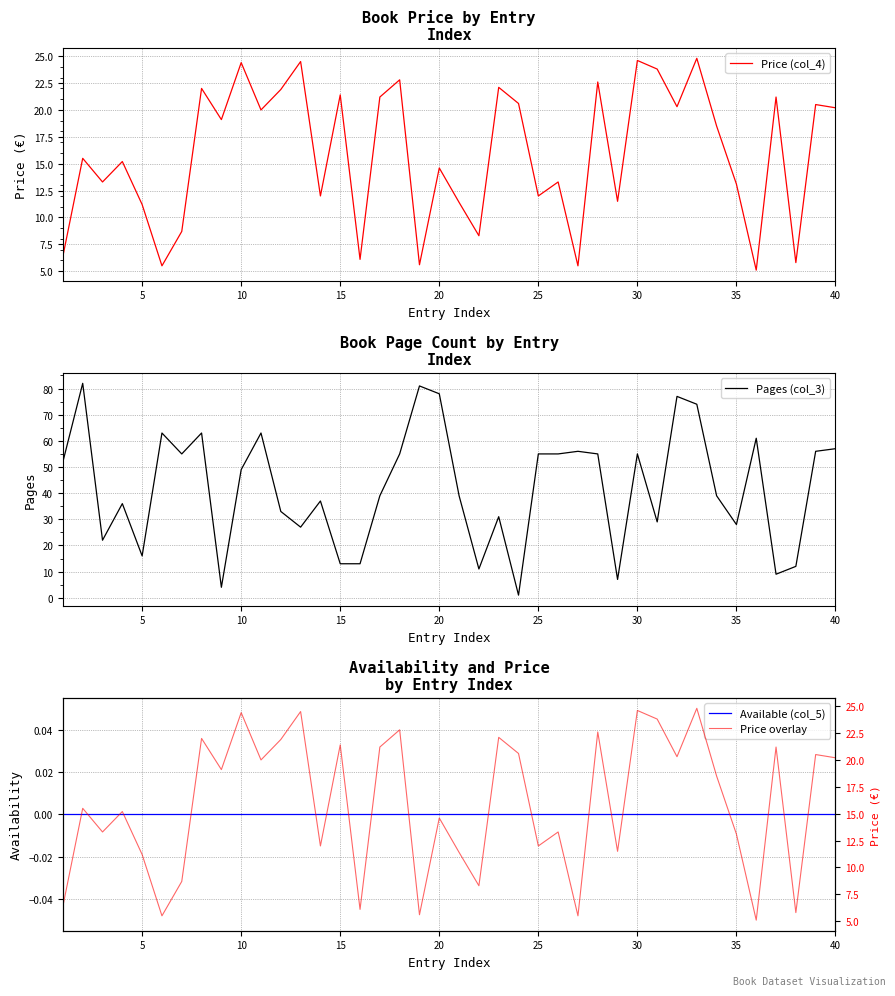

What is the spread (max minus min) of values at 35?

63.0